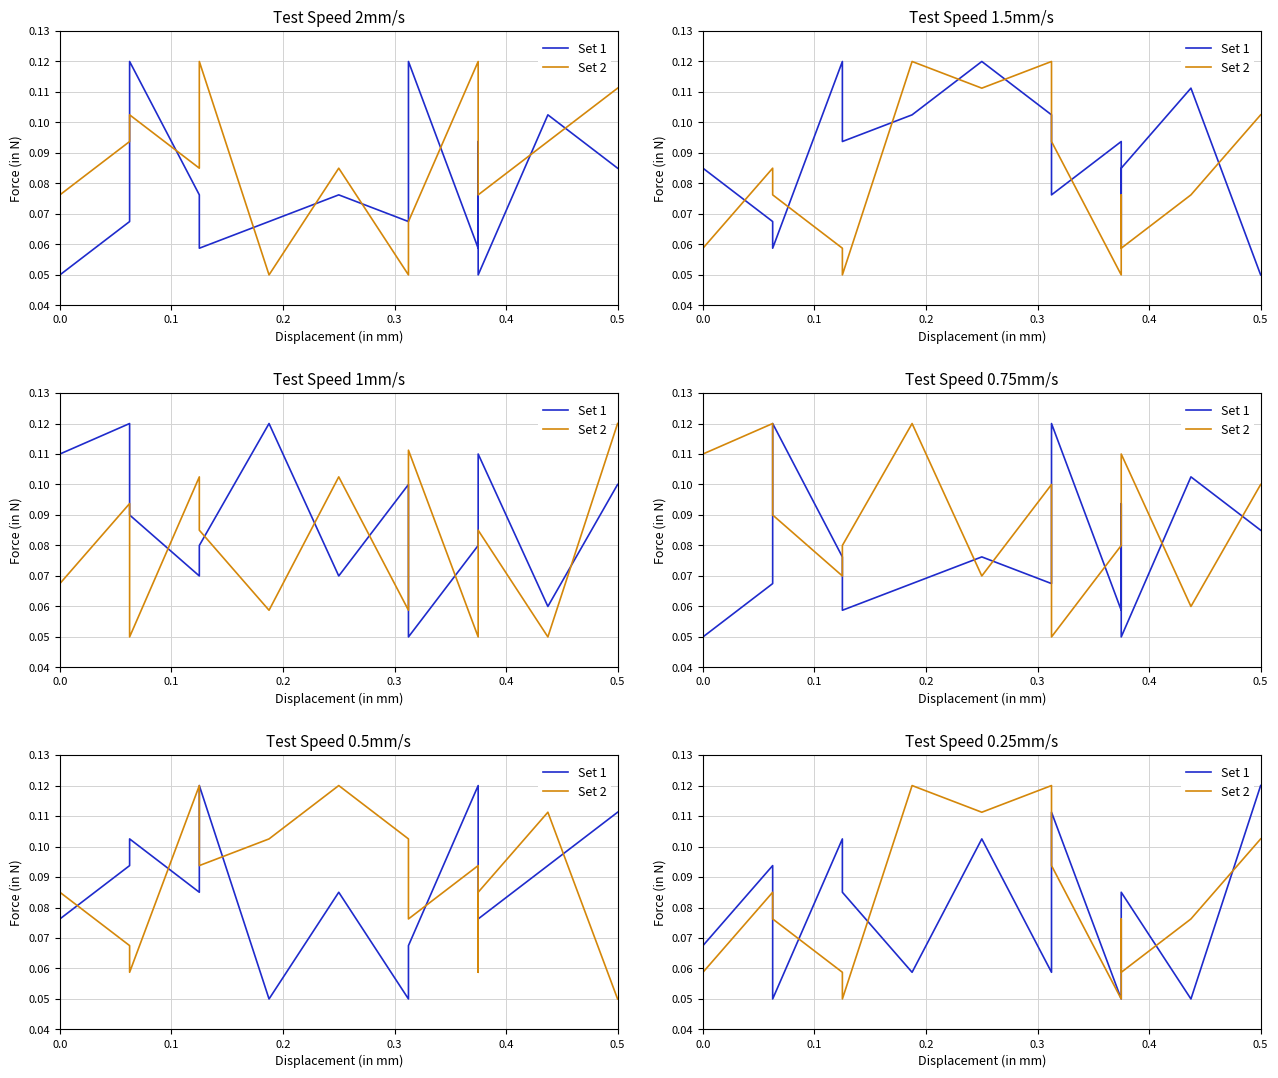

Rank the series at 0.2 from lowest to highest value.

Set 1, Set 2